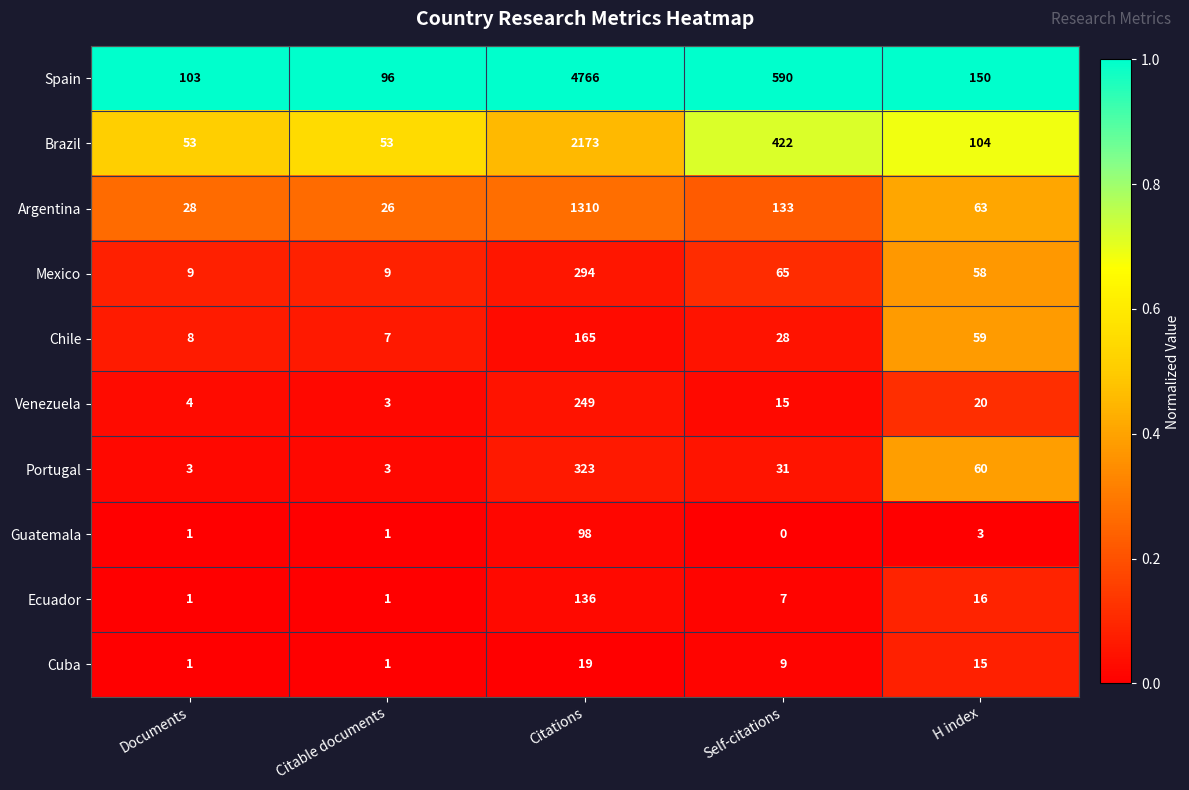

At which label does Guatemala reach its minimum?

Self-citations